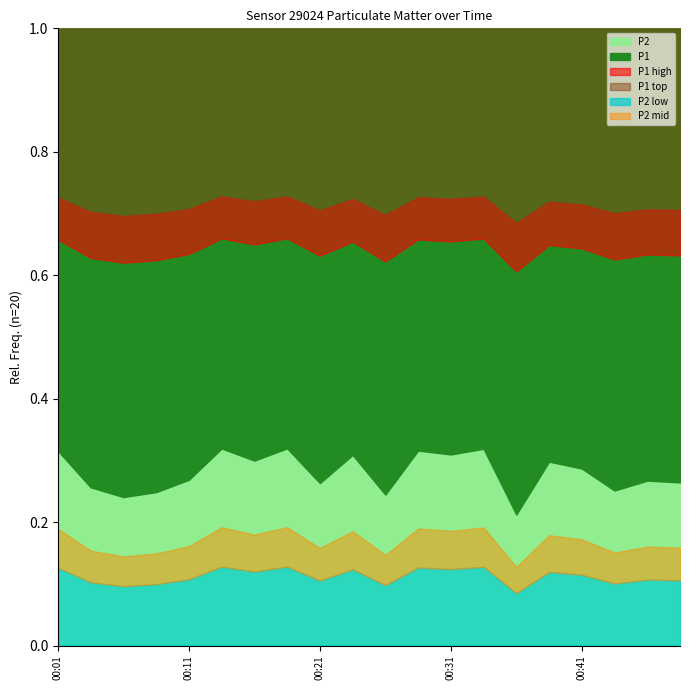

True or false: P1 and P2 intersect in this chart.

False